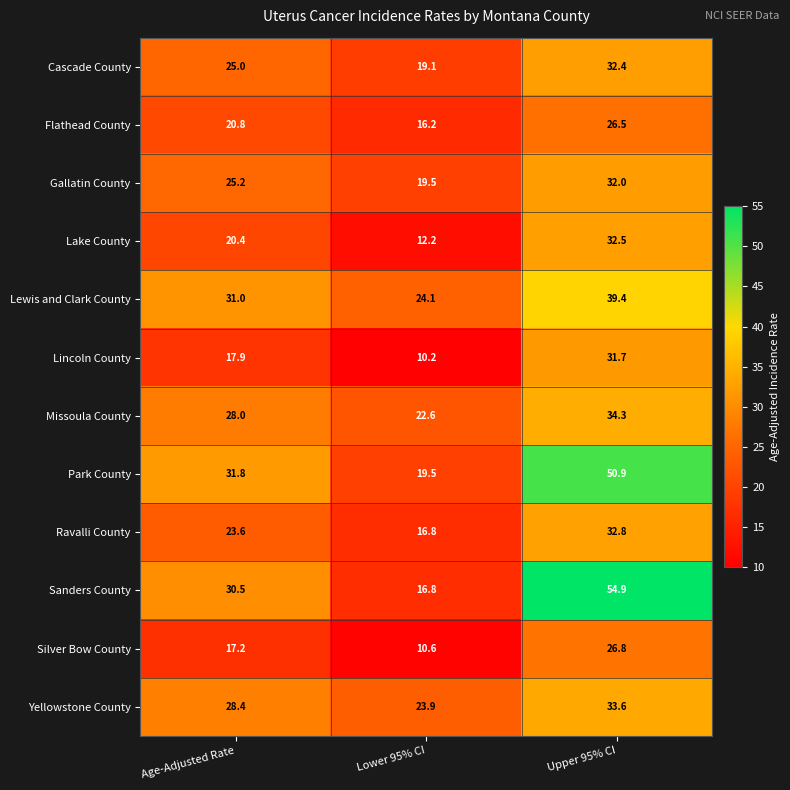

At which category is the sum across all series the highest?

Upper 95% CI